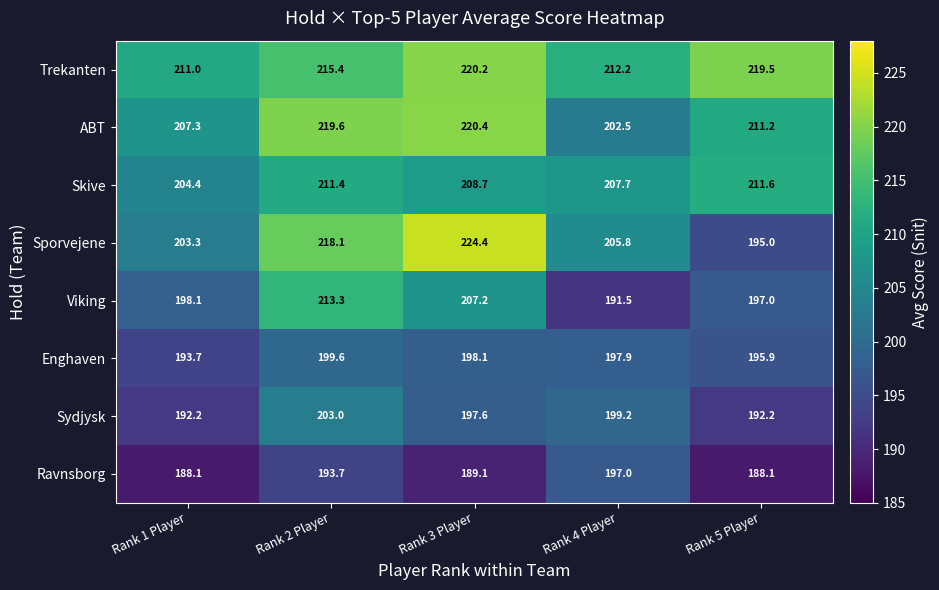

What is the difference between the second highest and minimum values in the Trekanten series?

8.5